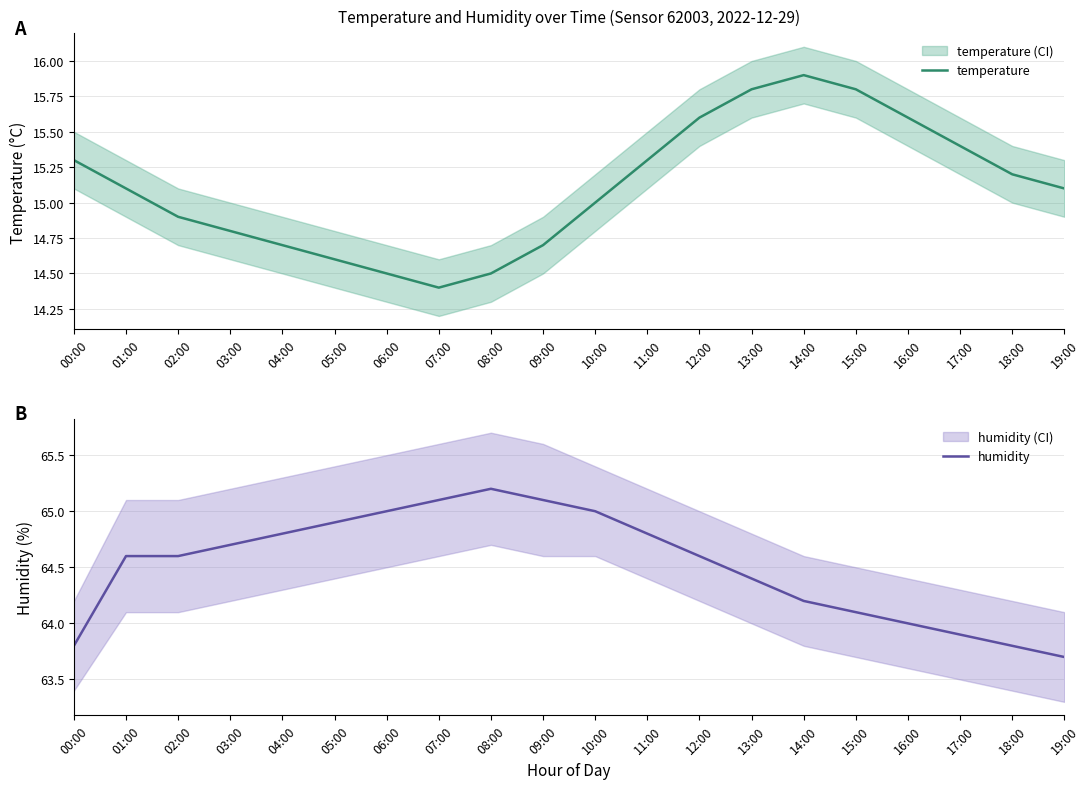

True or false: humidity has a value of 99.3 at 15:00.

False